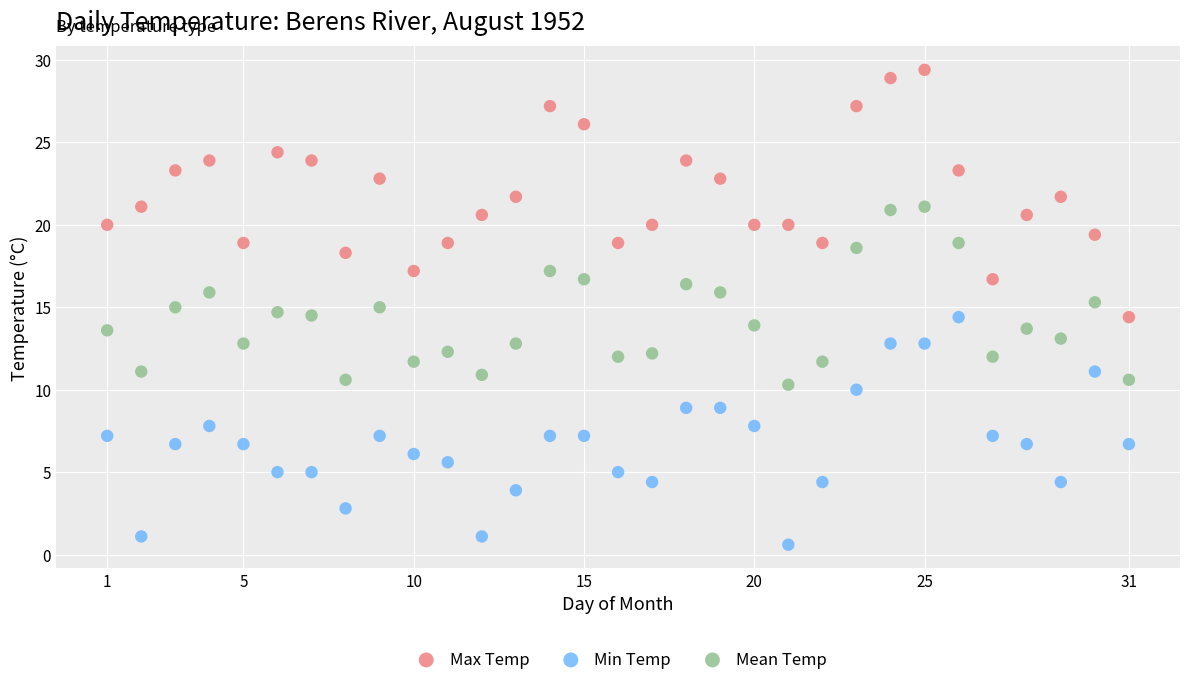

Which series has the widest spread of Y values?

Max Temp